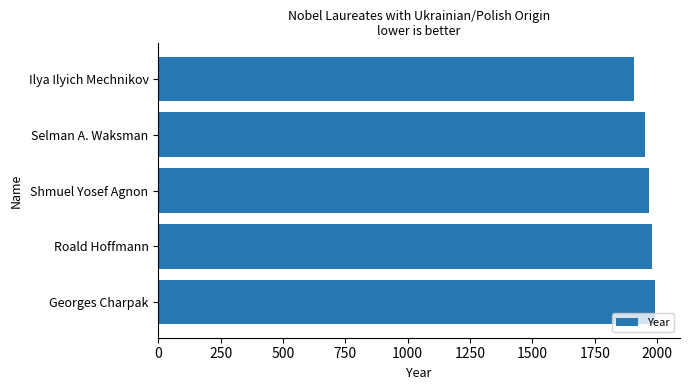

What is the difference between the maximum and minimum values?

84